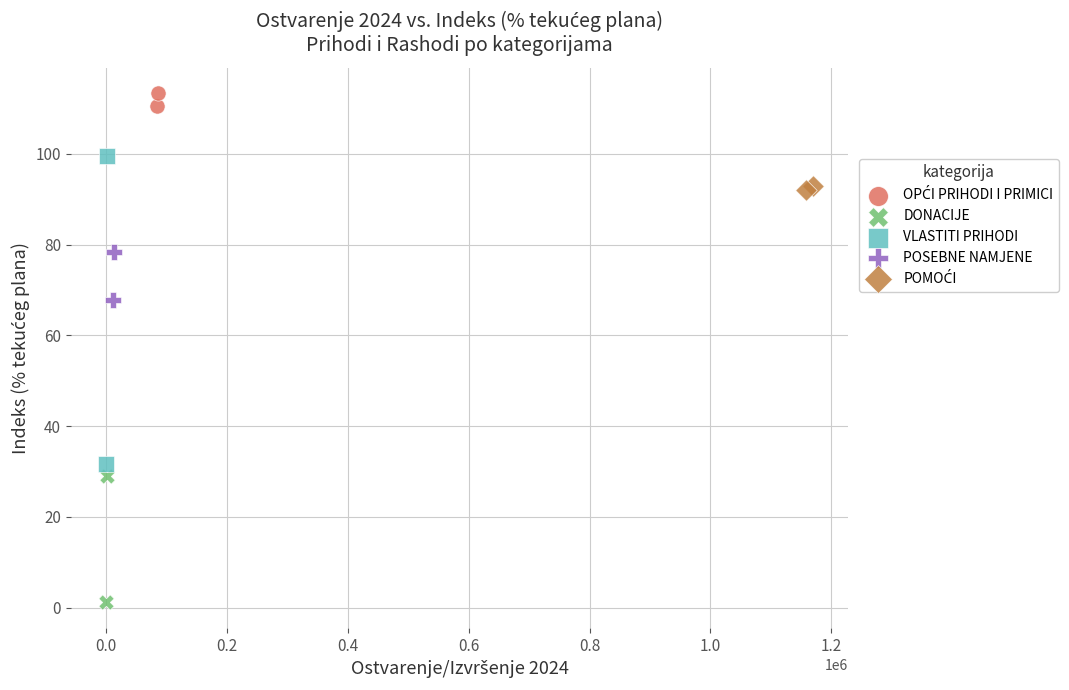

Which series contains the lowest Y value?

DONACIJE